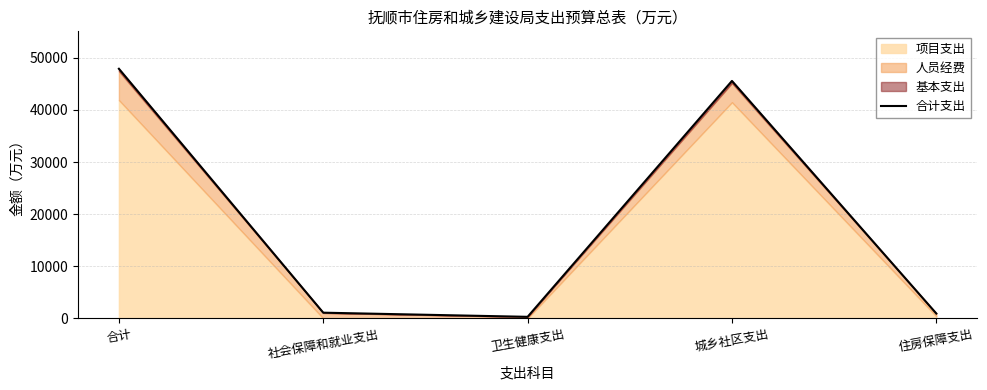

Count the number of values greater than 1094.

3